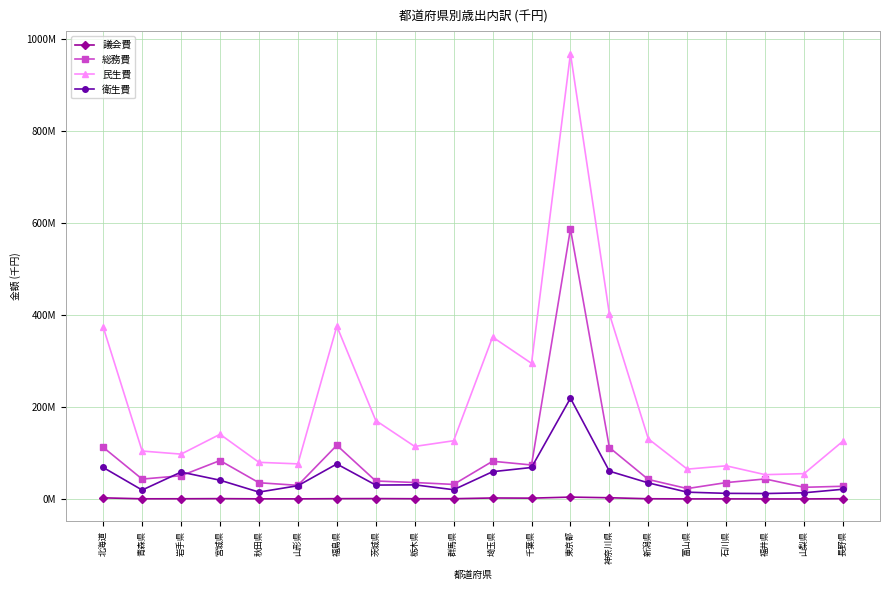

What is the sum of the 衛生費 values at 新潟県 and 山形県?

65434080